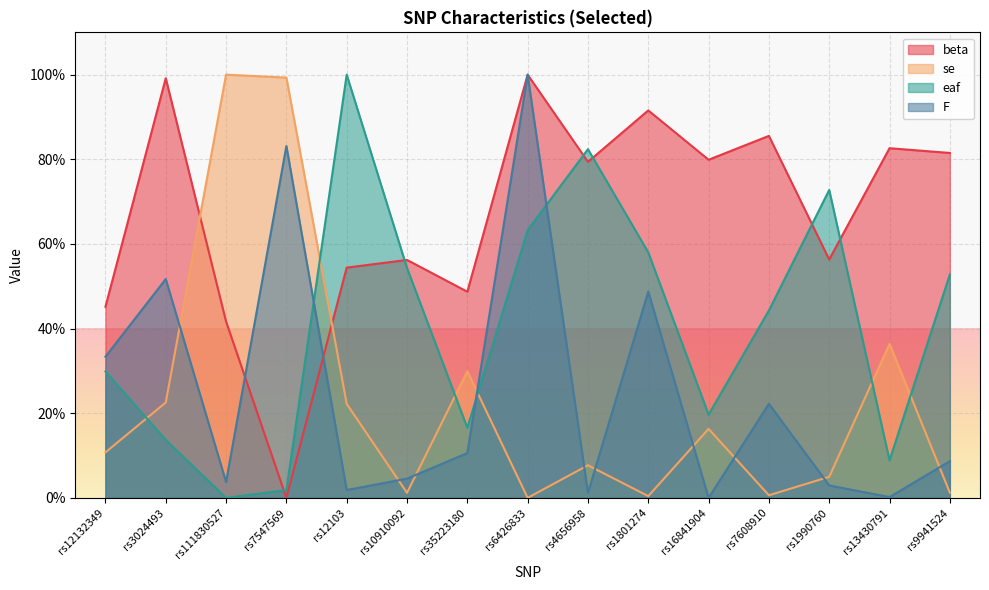

What is the label of the 11th point from the left?

rs16841904